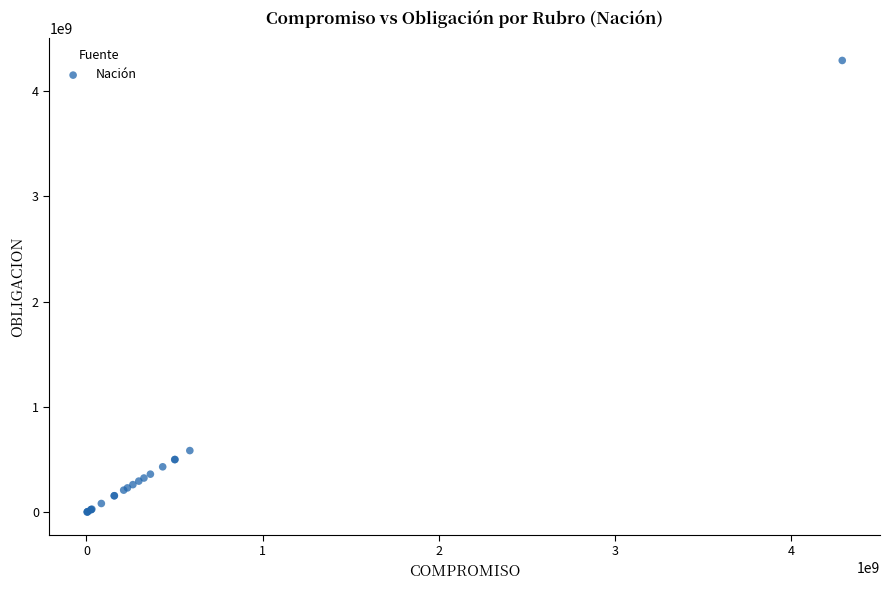

What Y value in the scatter plot is closest to 2146187300?

586501700